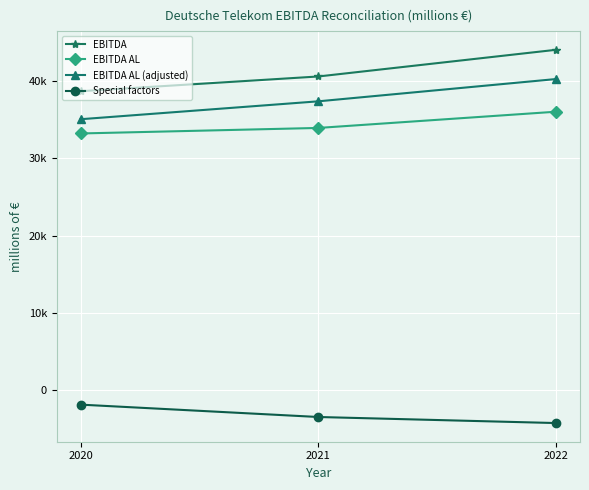

Is this an area chart (filled region under the line)?

No